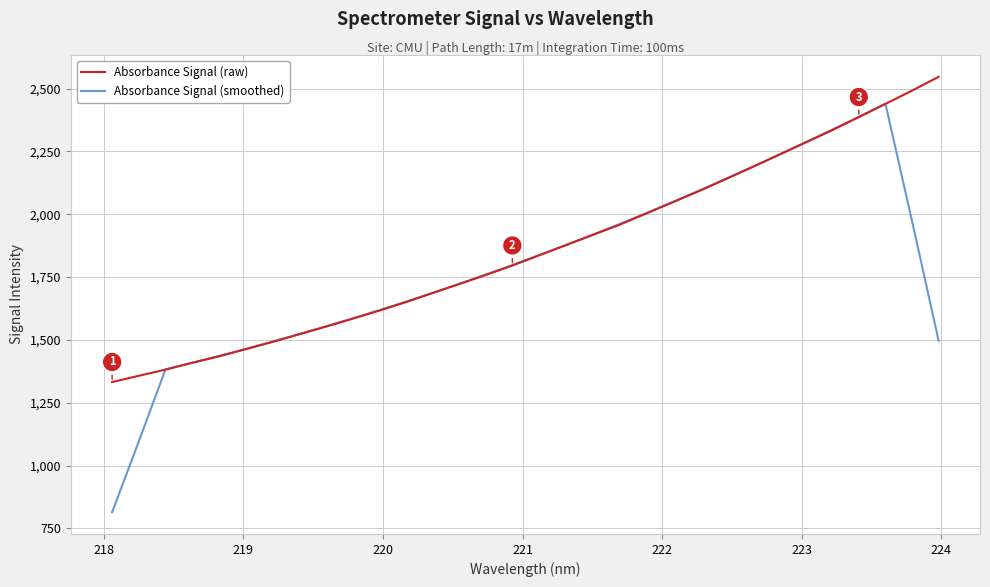

What is the highest value of the Absorbance Signal (raw) series?

2547.4